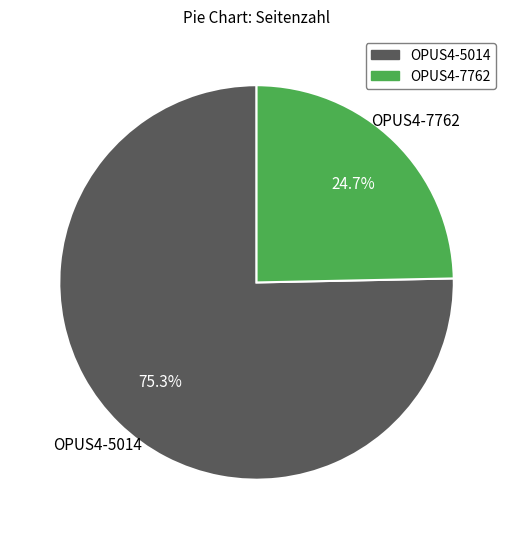

To the nearest percent, what is the average slice percentage?

50%